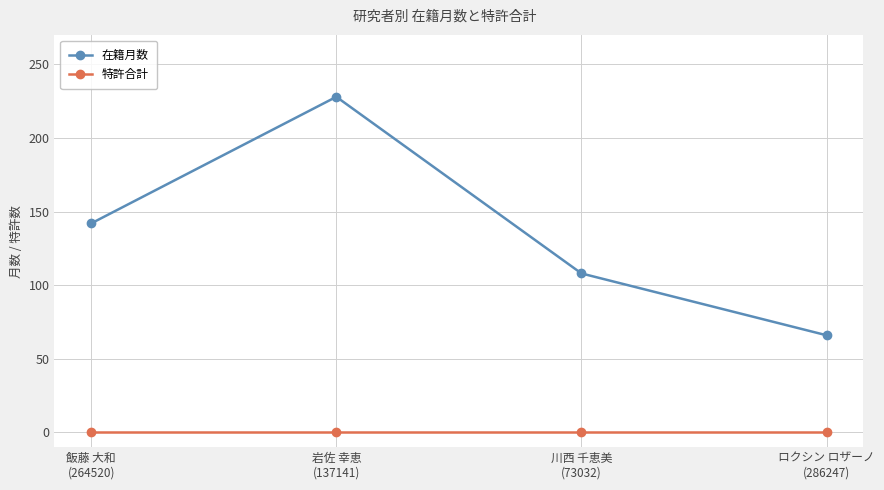

What is the difference between the 在籍月数 values at 飯藤 大和
(264520) and 岩佐 幸恵
(137141)?

86